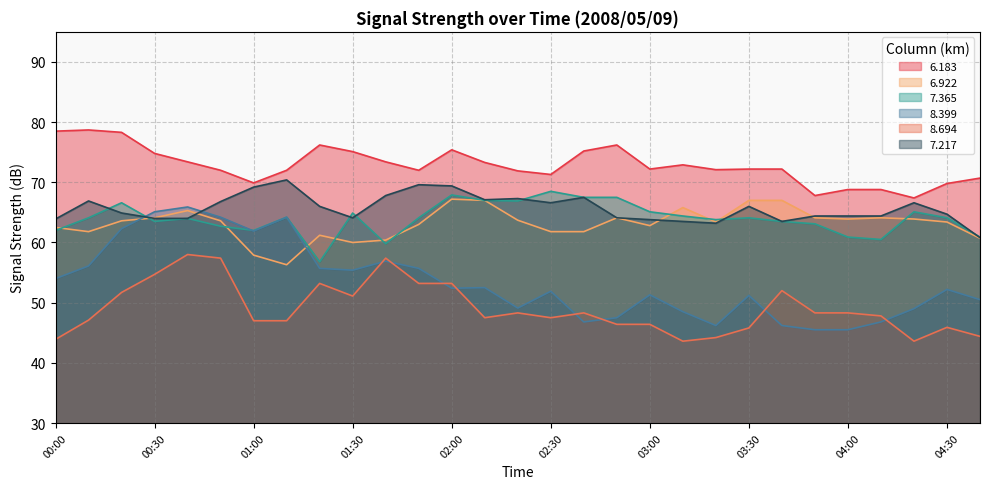

What is the smallest value displayed?

43.6